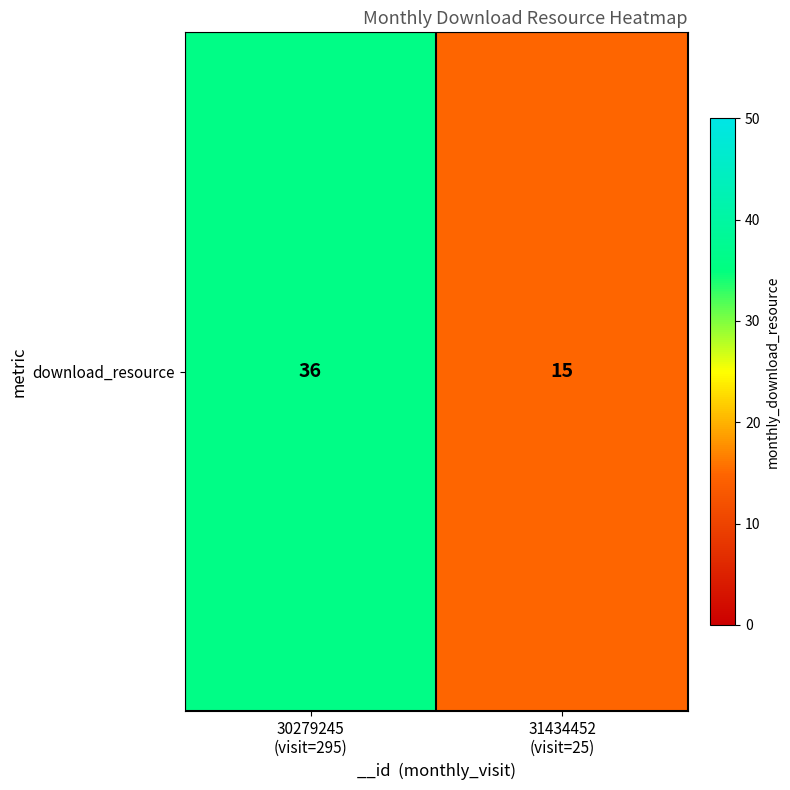

How many values are below 36?

1